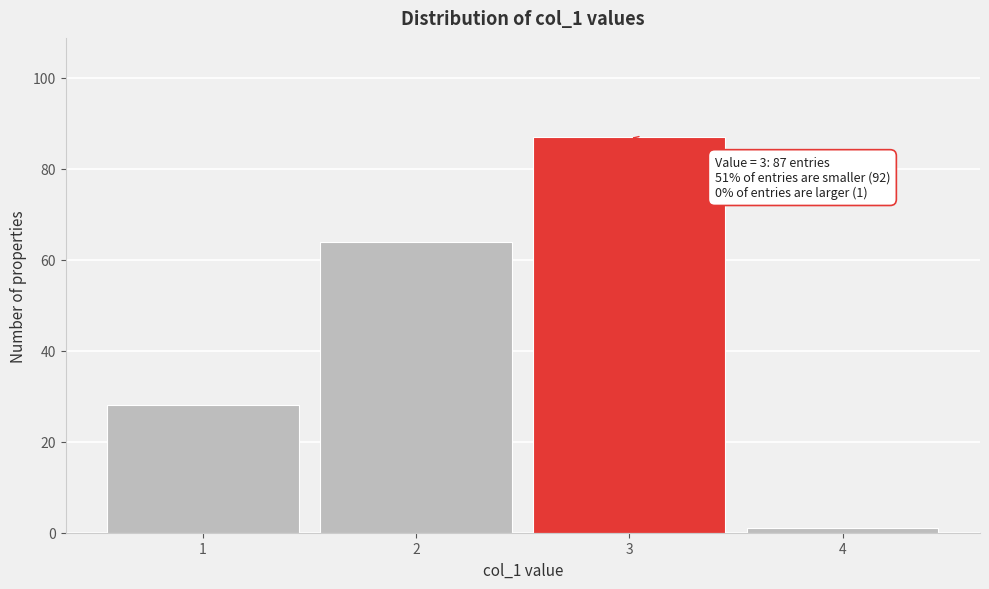

Reading left to right, transcribe all the data shown in this chart.

1=28	2=64	3=87	4=1